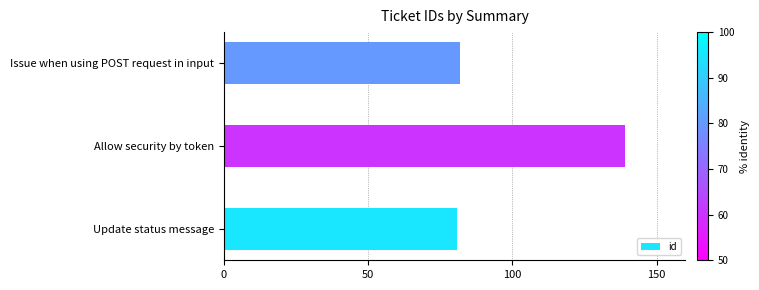

The chart shows a value of 201 at Allow security by token. True or false?

False